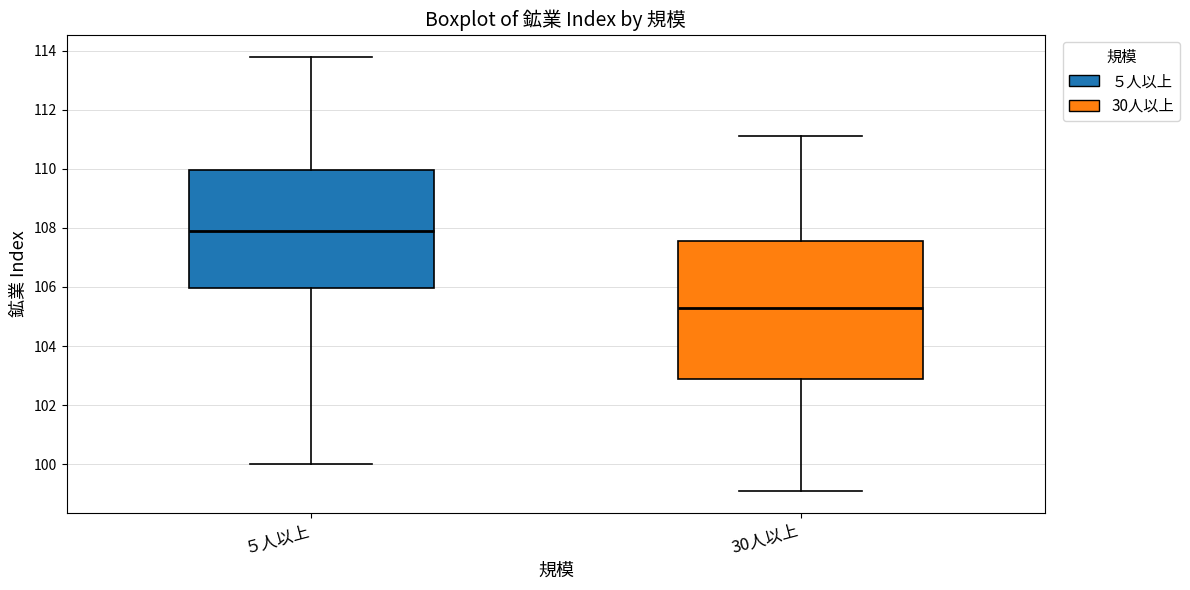

Reading left to right, transcribe this box plot: for each box, give where its median line is, the range the box spans, and where its two whiskers end, as read against the y-axis. The values are not printed on the chart, so give them approximately, as read against the axis.

５人以上: median 108.0, box 106.0 to 110.0, whiskers 100.0 to 113.8
30人以上: median 105.4, box 103.0 to 107.6, whiskers 99.2 to 111.2